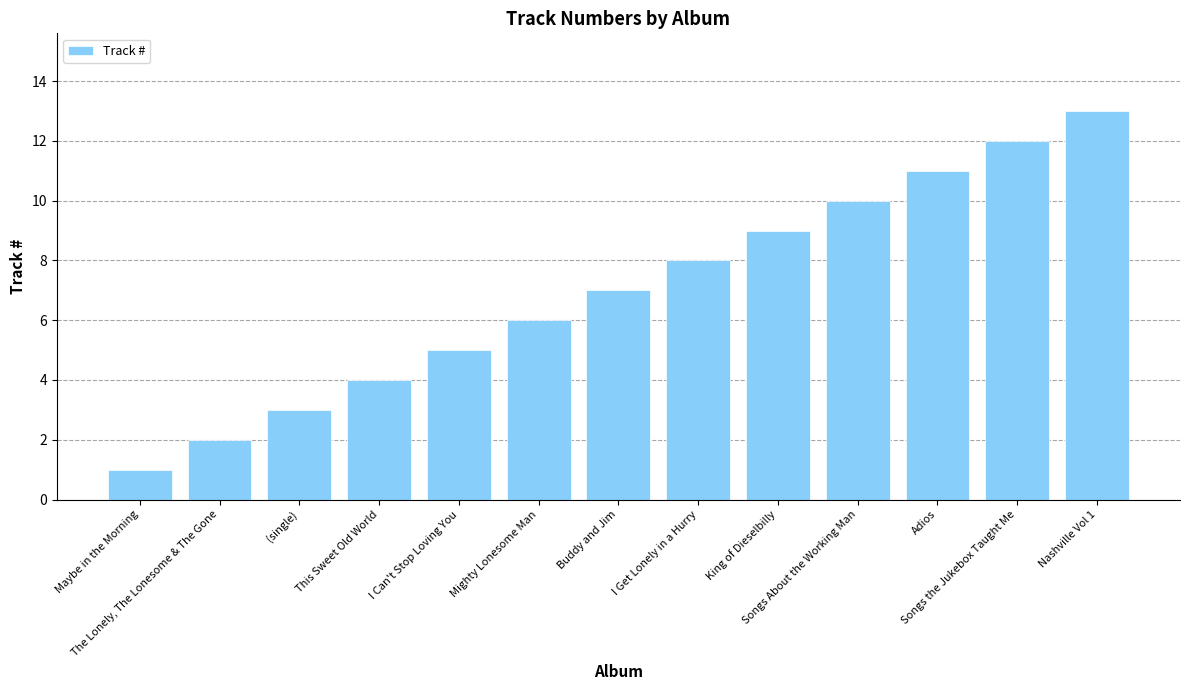

True or false: the data shows 3 at The Lonely, The Lonesome & The Gone.

False